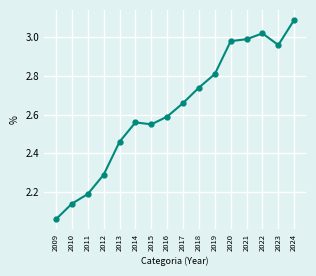

Count the number of categories in the chart.

16